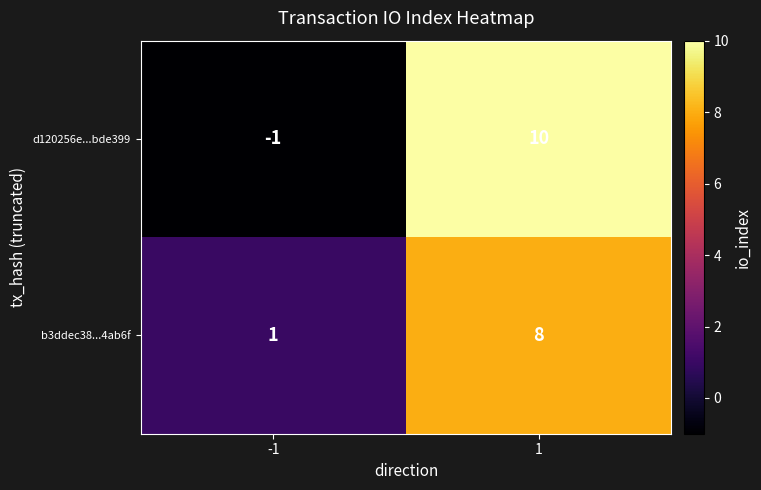

List the series in order of their peak value, lowest first.

b3ddec38...4ab6f, d120256e...bde399